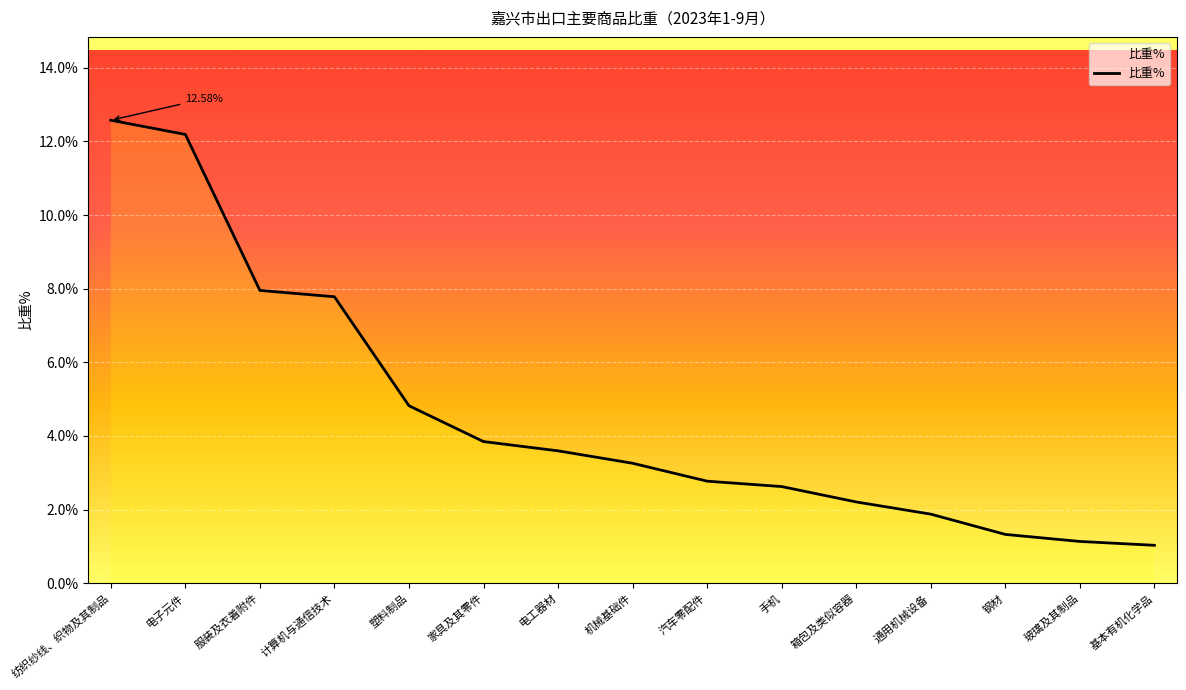

Reading left to right, list all the values displayed in this chart.

12.6	12.2	8.0	7.8	4.8	3.8	3.6	3.3	2.8	2.6	2.2	1.9	1.3	1.1	1.0